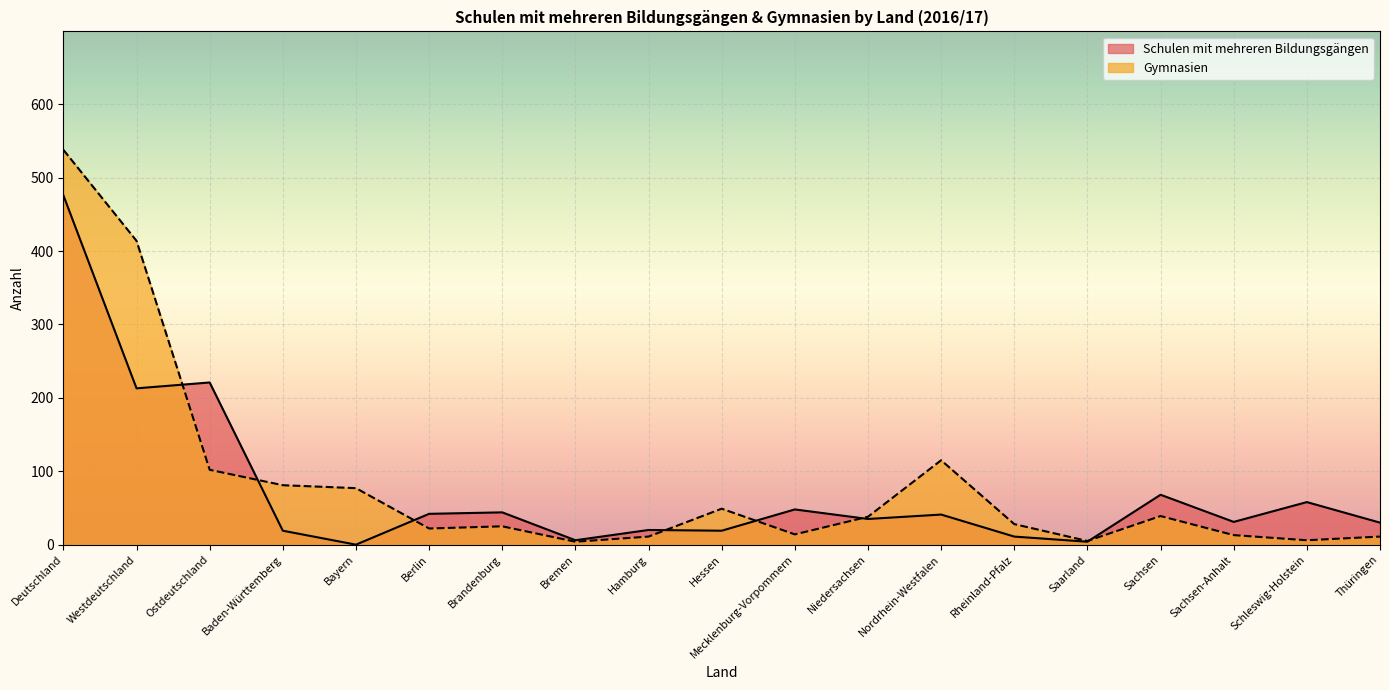

What is the sum of the Gymnasien values at Bayern and Deutschland?

615